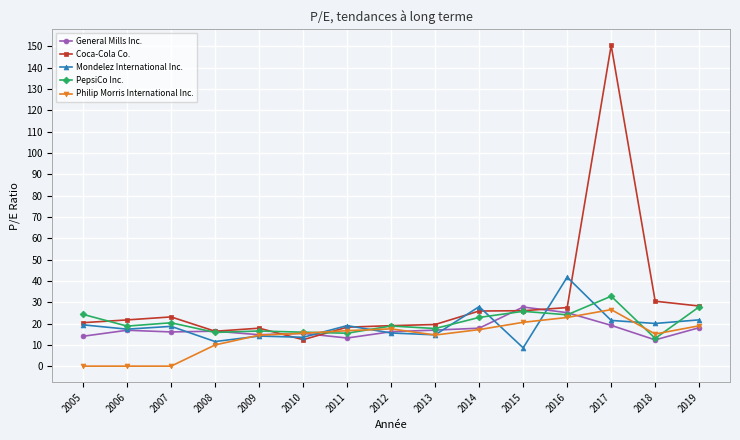

What is the total value across all series at 2011?

82.6